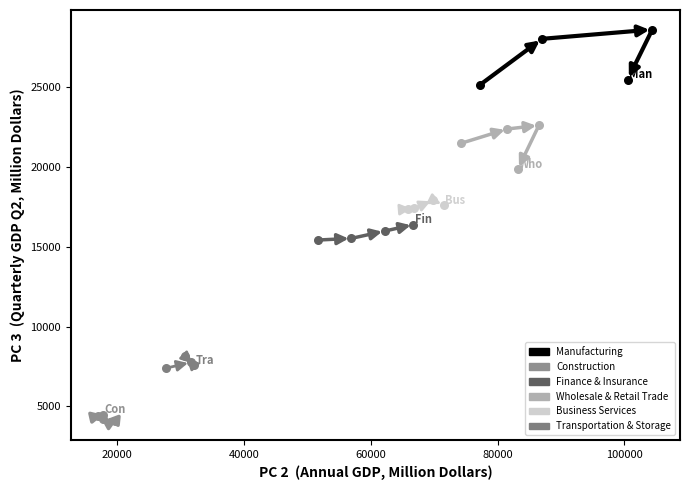

Which series reaches the minimum Y coordinate?

Construction